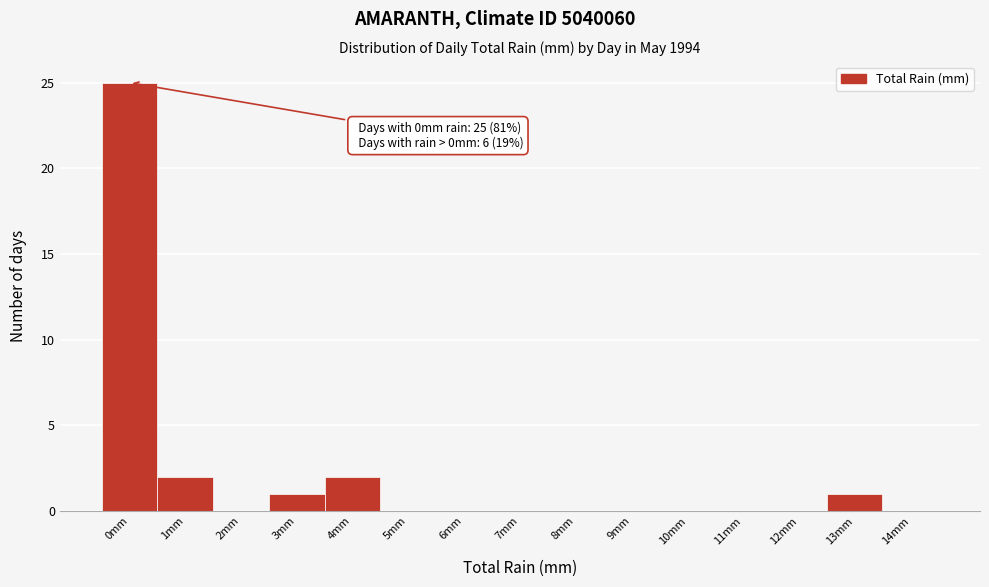

Reading left to right, extract all data points from this chart.

0mm=25	1mm=2	2mm=0	3mm=1	4mm=2	5mm=0	6mm=0	7mm=0	8mm=0	9mm=0	10mm=0	11mm=0	12mm=0	13mm=1	14mm=0